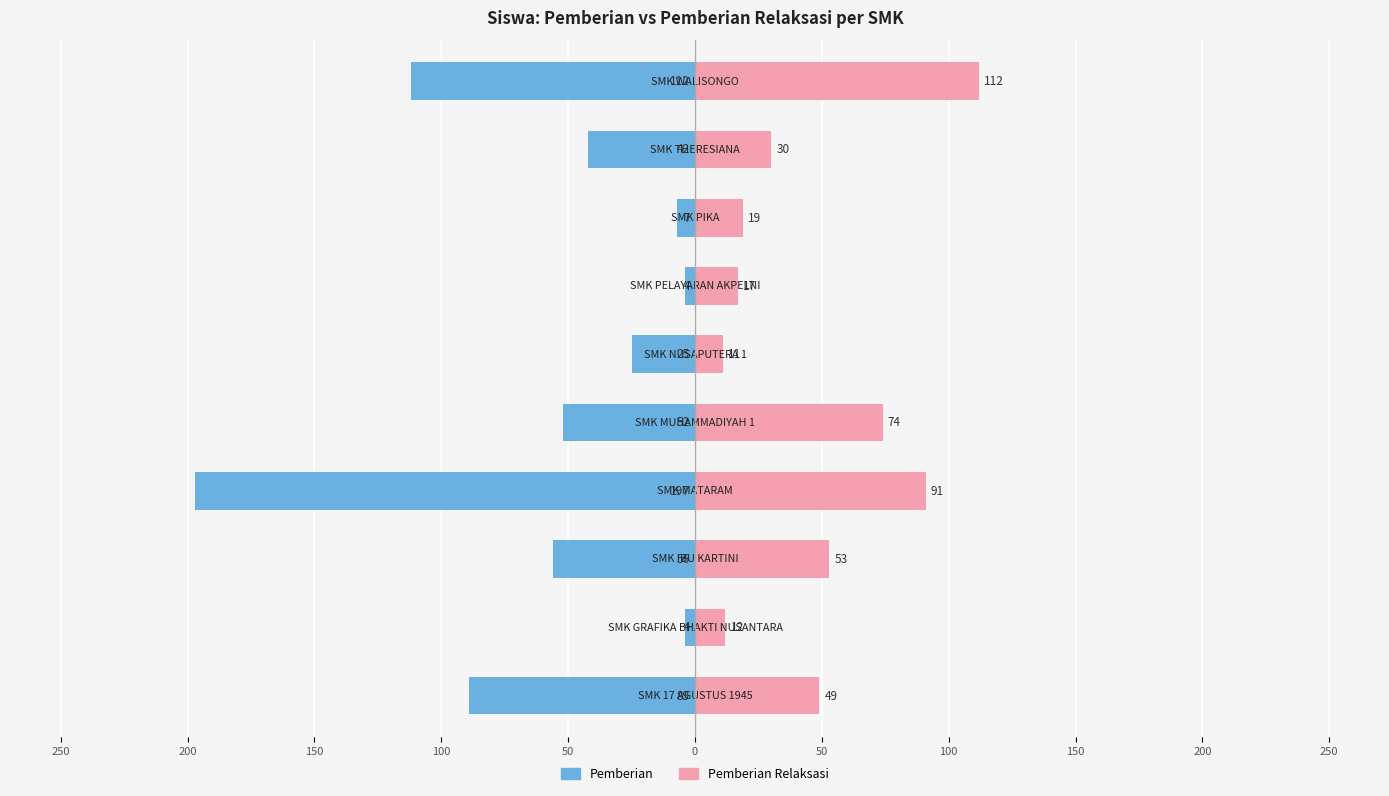

What is the total value across all series at 50?

22